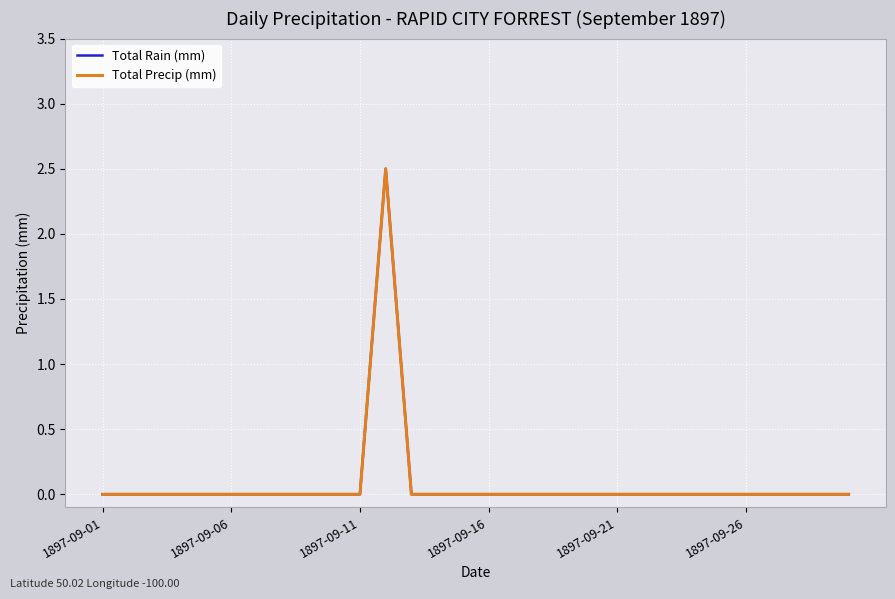

Does the chart display data point markers on the line(s)?

No